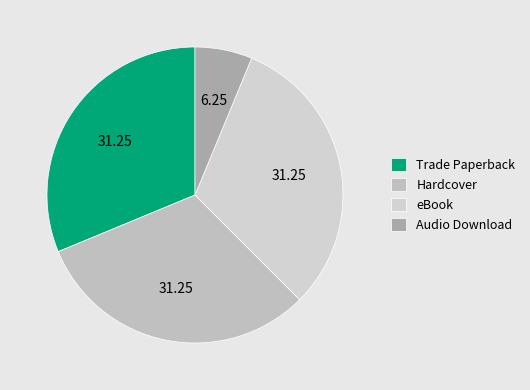

What is the largest slice in the pie chart?

Trade Paperback